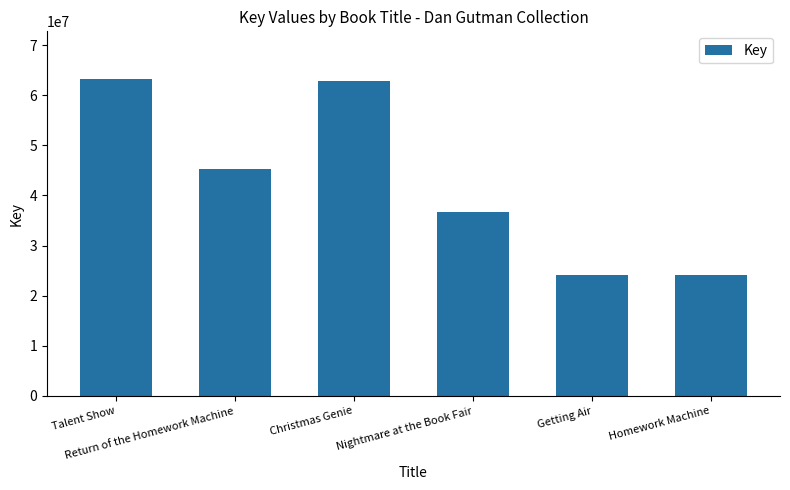

Count the number of data series in this chart.

1